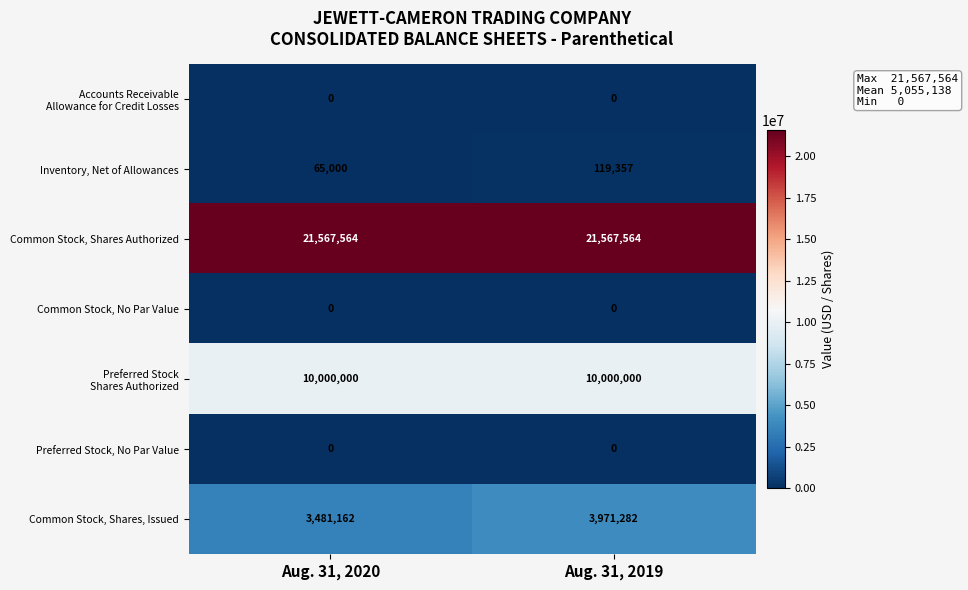

What is the highest value of the Common Stock, Shares Authorized series?

21567564